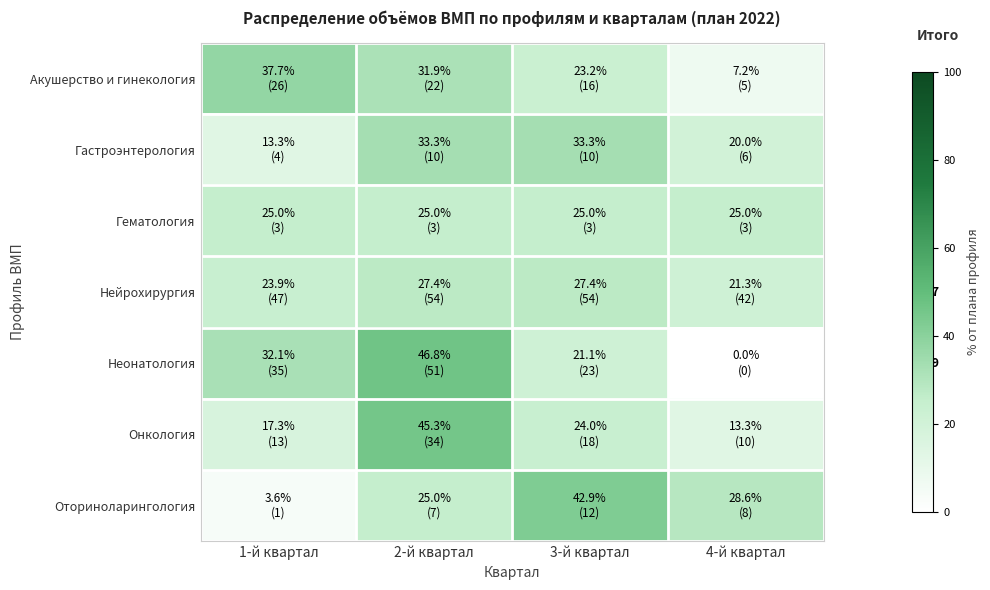

What is the difference between the second highest and minimum values in the Нейрохирургия series?

6.1